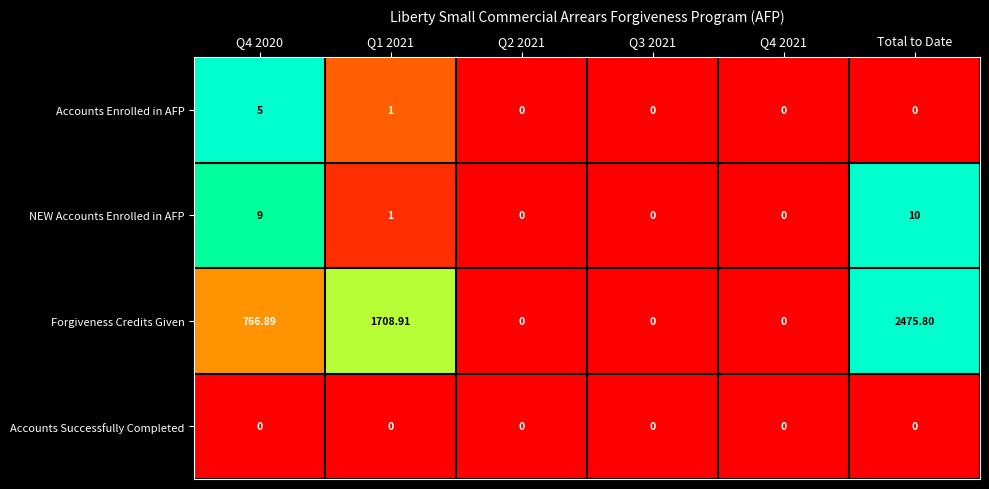

Count the number of data series in this chart.

4